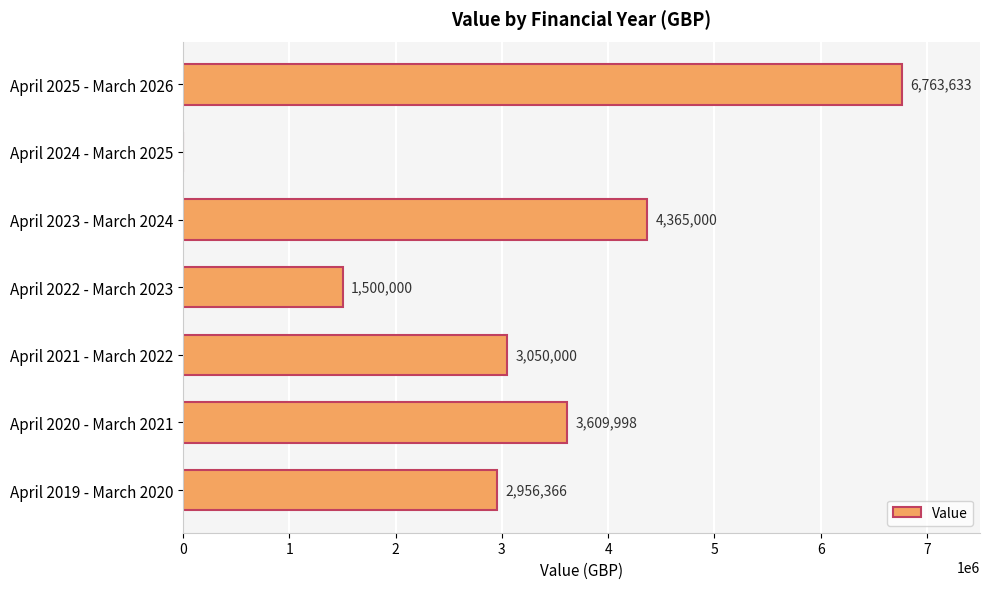

The chart shows a value of 6763633 at April 2025 - March 2026. True or false?

True